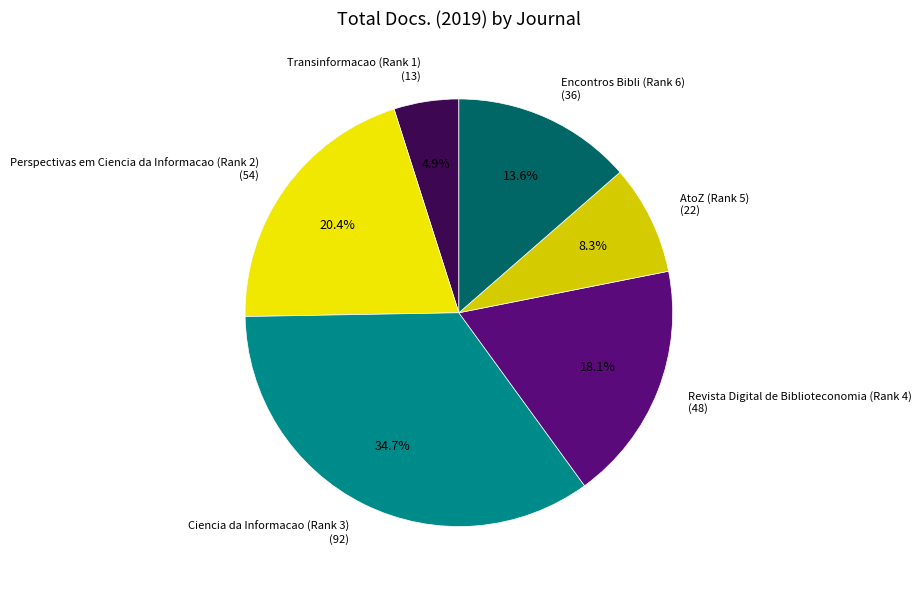

Which slice is the largest?

Ciencia da Informacao (Rank 3)